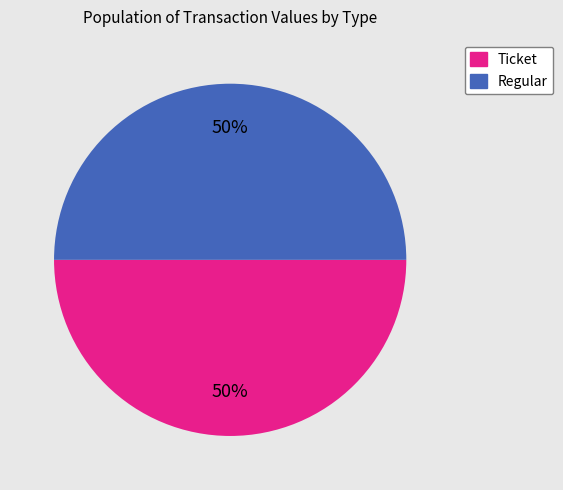

To the nearest percent, what is the average slice percentage?

50%